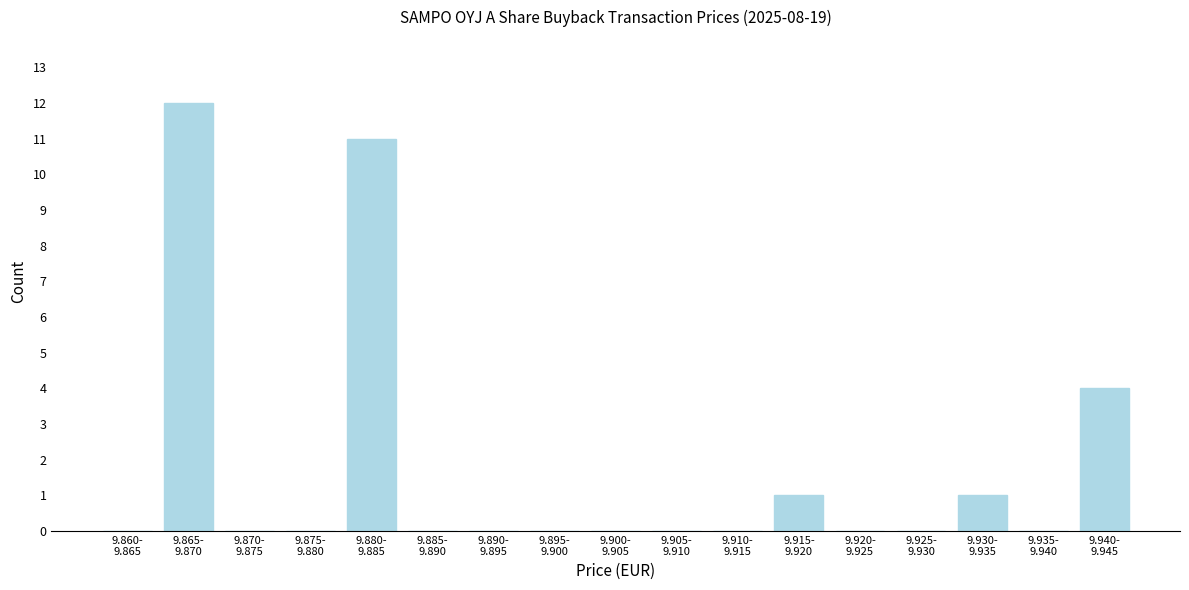

What is the sum of all values?

29